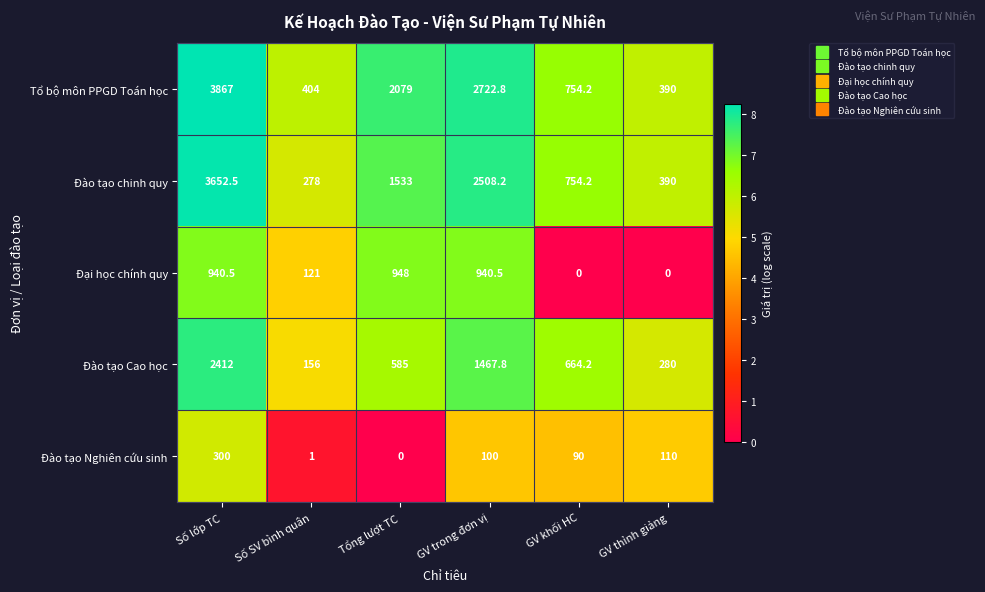

Which category has the highest value across all series?

Số lớp TC